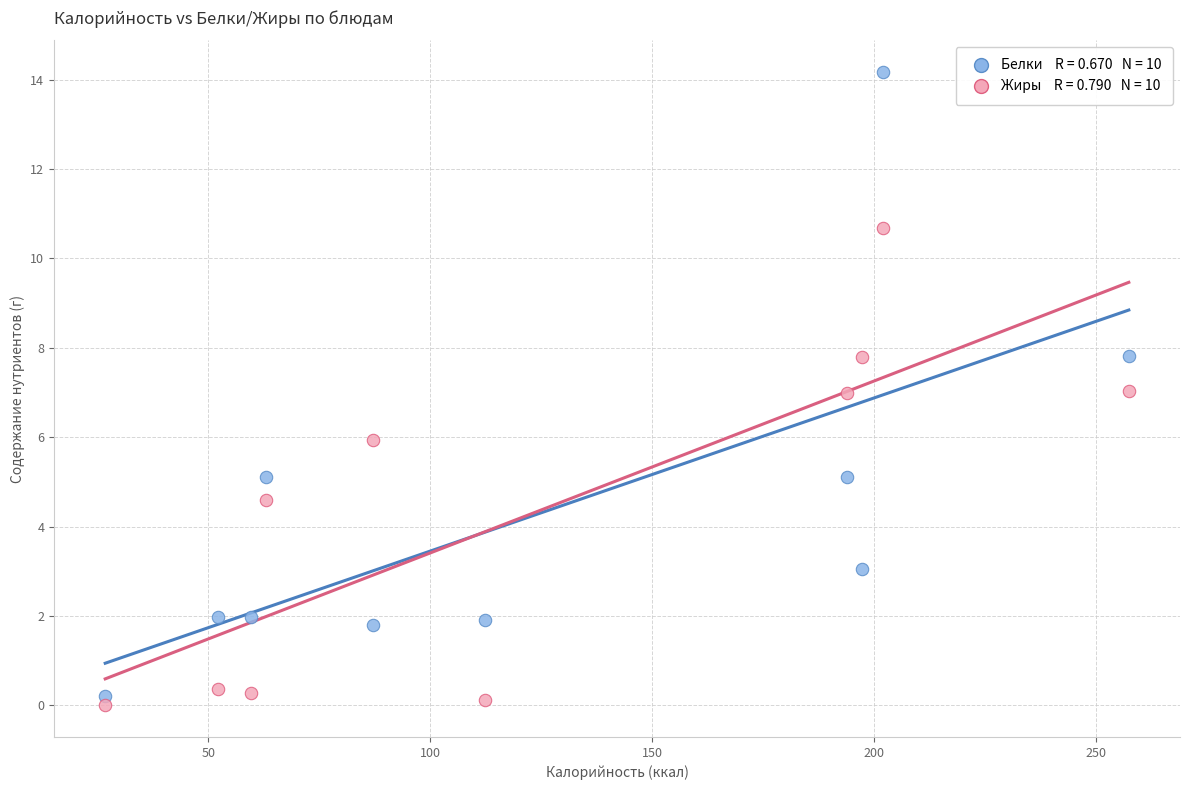

Across all data points, what is the range of X values (max minus min)?

230.5